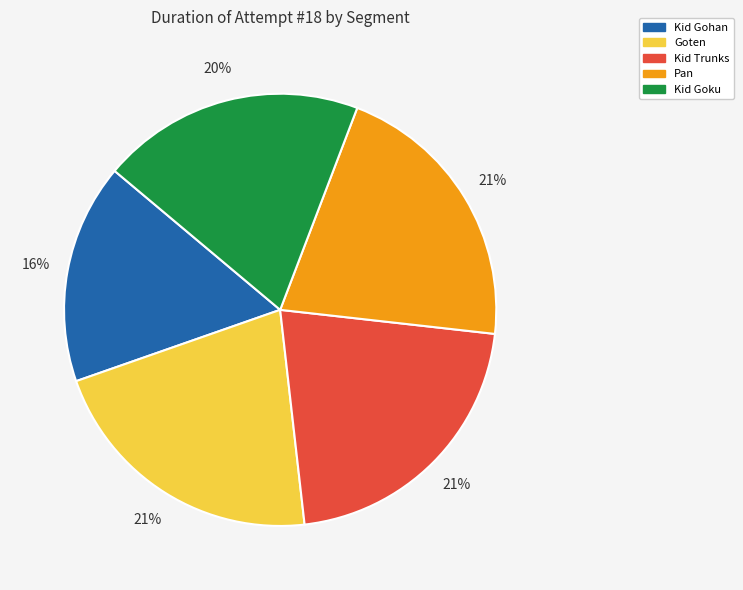

Is Pan the majority of the pie?

No